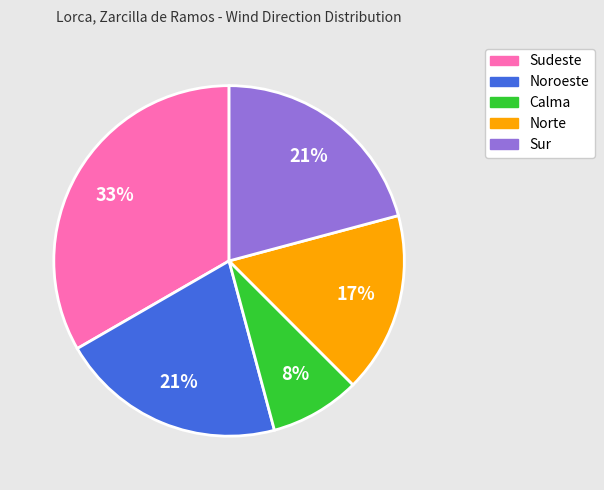

How many segments does this pie chart have?

5